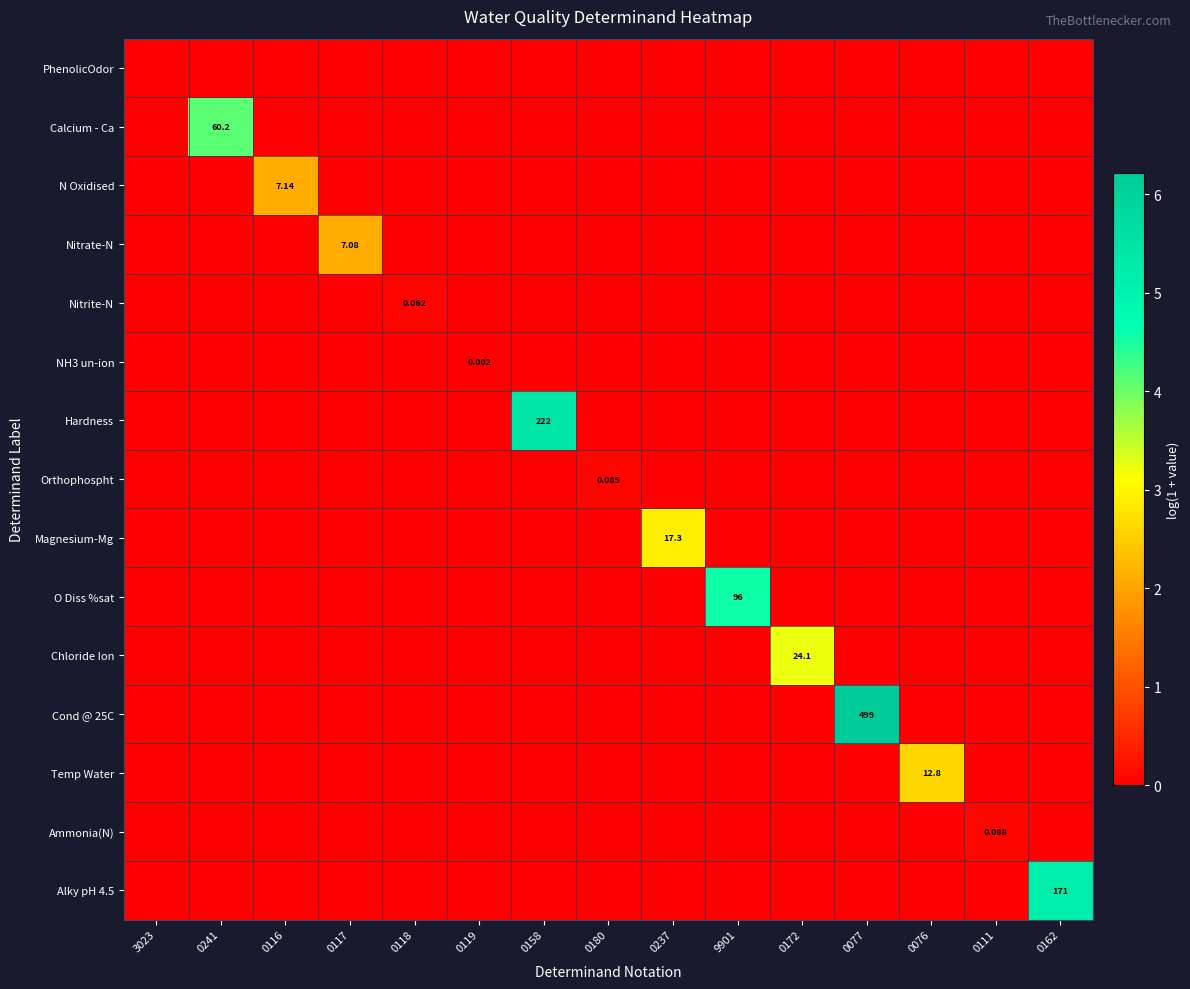

Which series has the widest spread of values?

Cond @ 25C